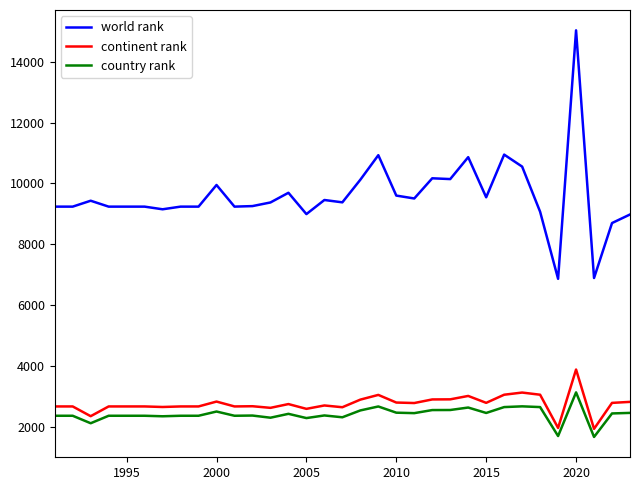

What is the sum of all country rank values?

79869